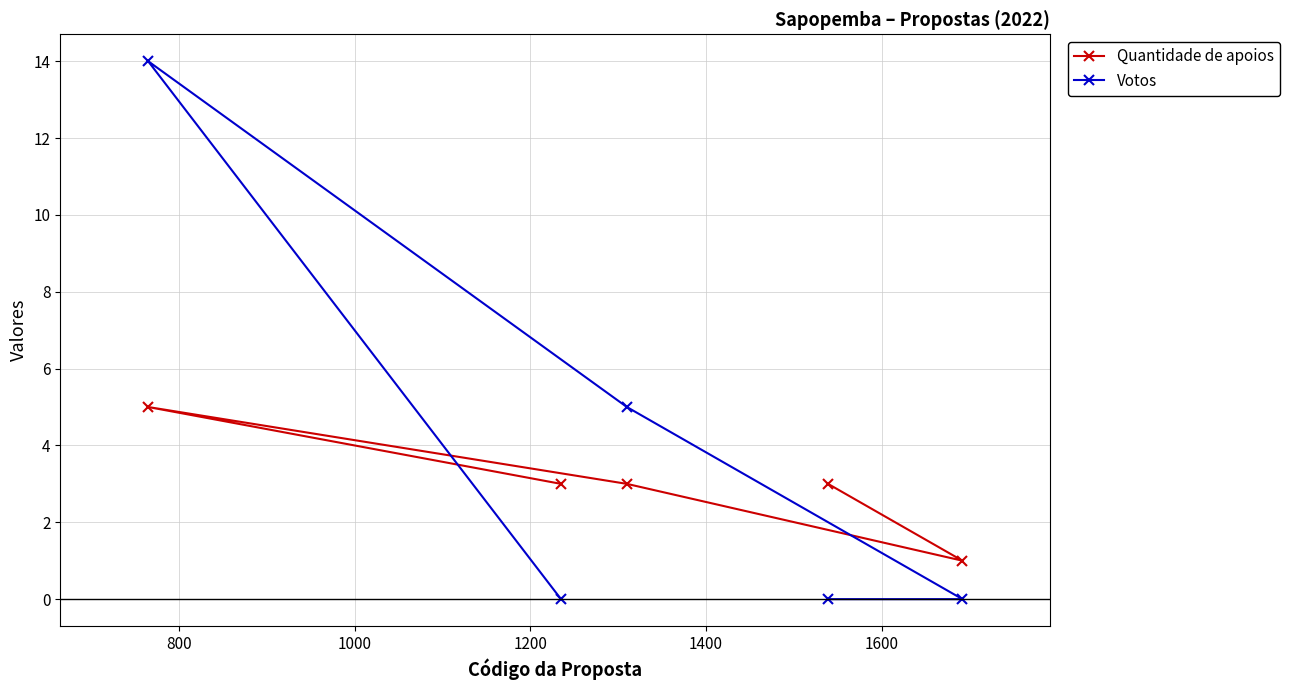

What is the greatest value displayed?

14